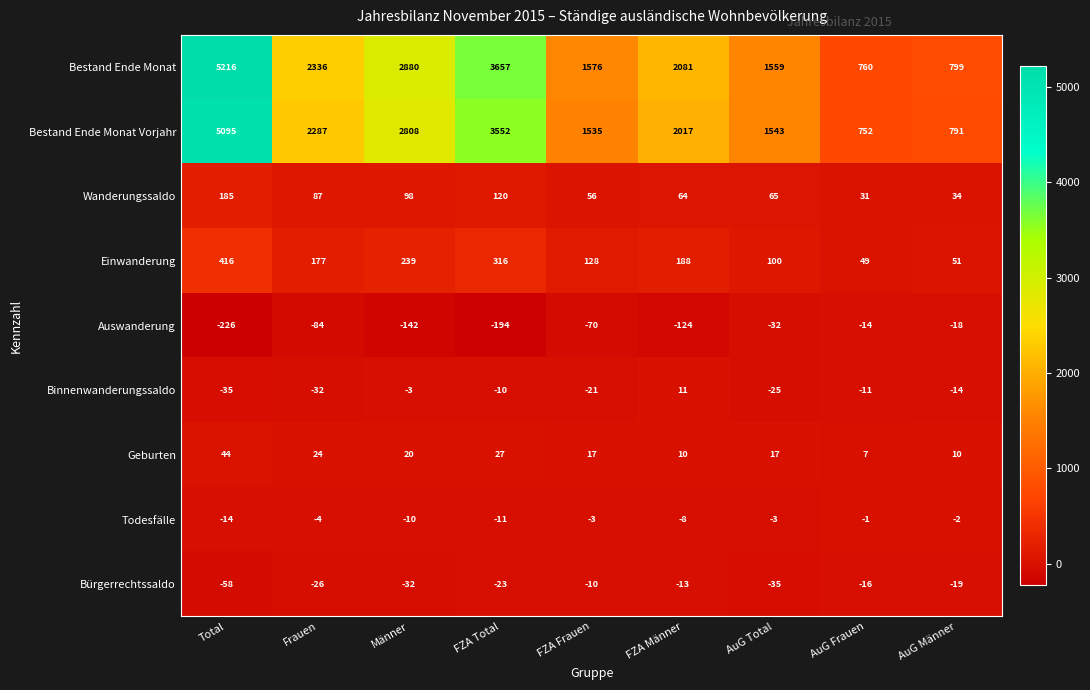

True or false: Wanderungssaldo has a value of 17 at FZA Männer.

False